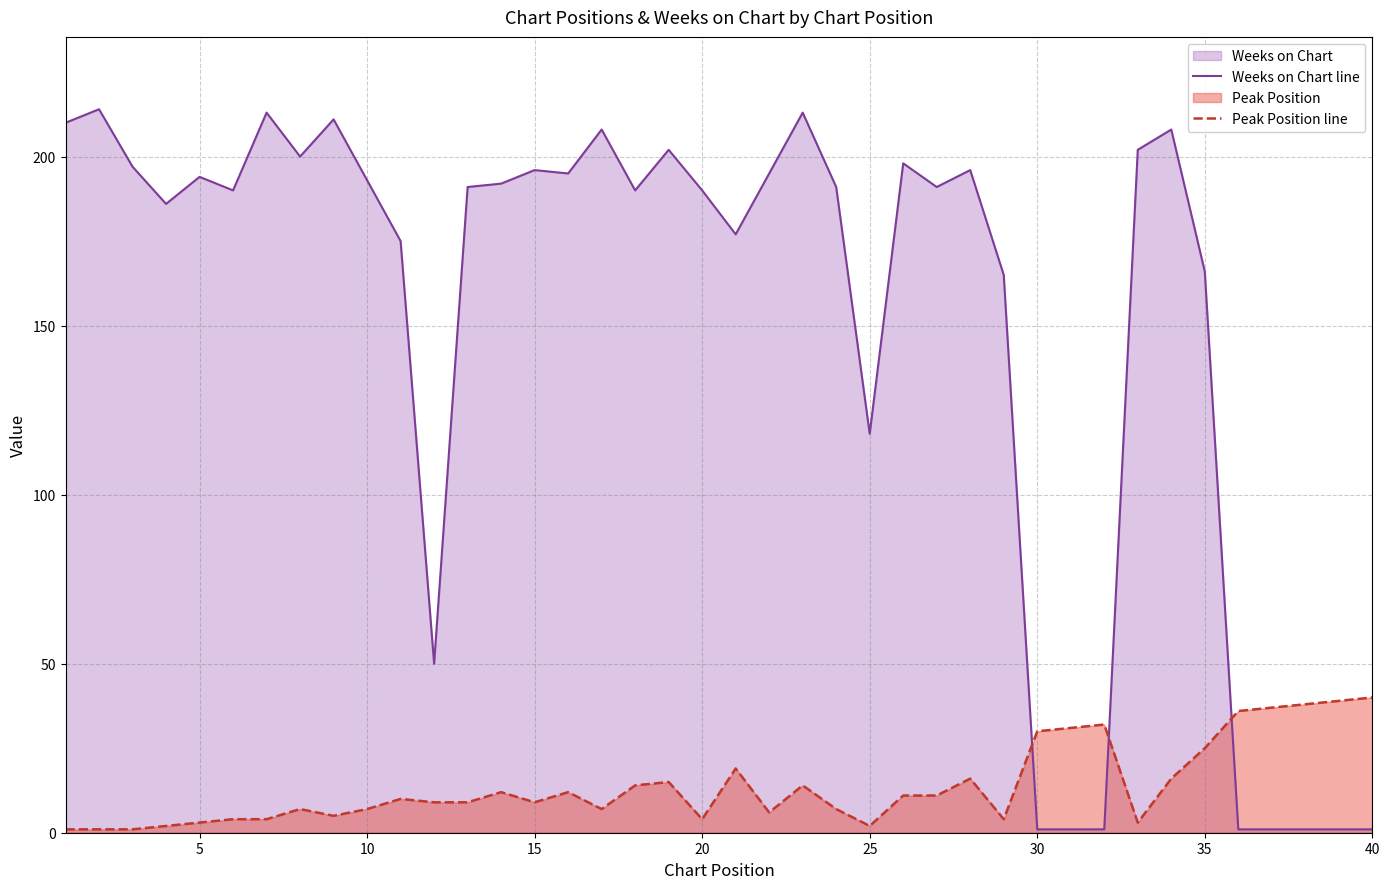

The Peak Position line series shows 2 at 25. True or false?

True